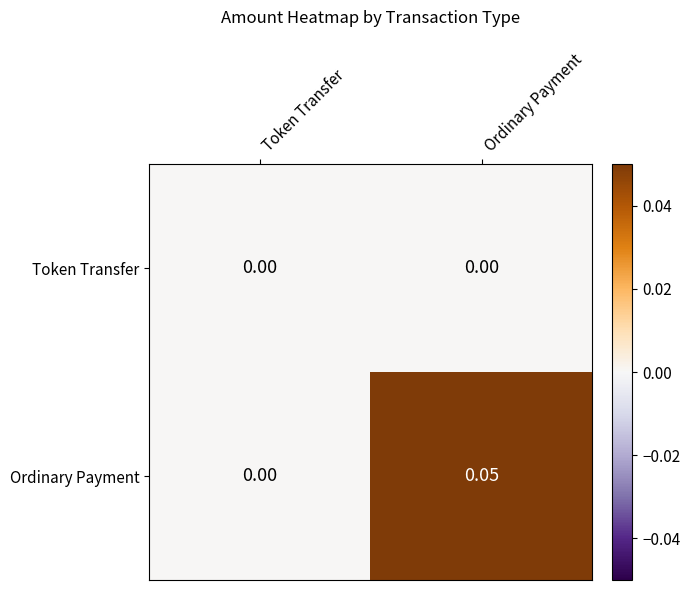

At which category is the sum across all series the highest?

Ordinary Payment